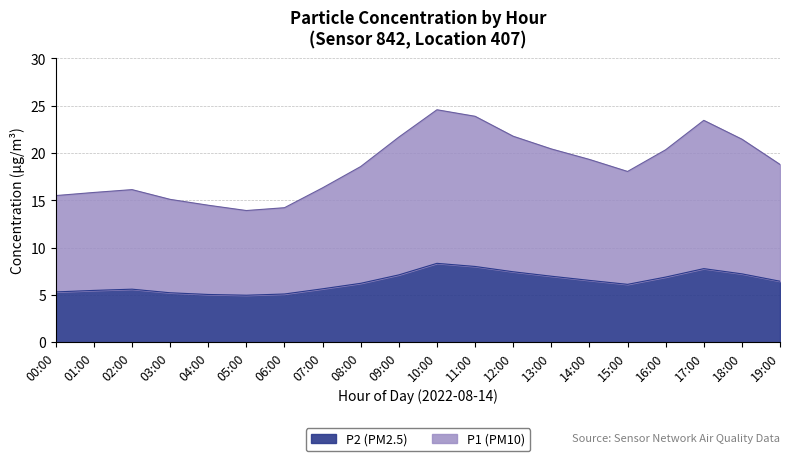

Which has a higher value, 17:00 or 19:00?

17:00